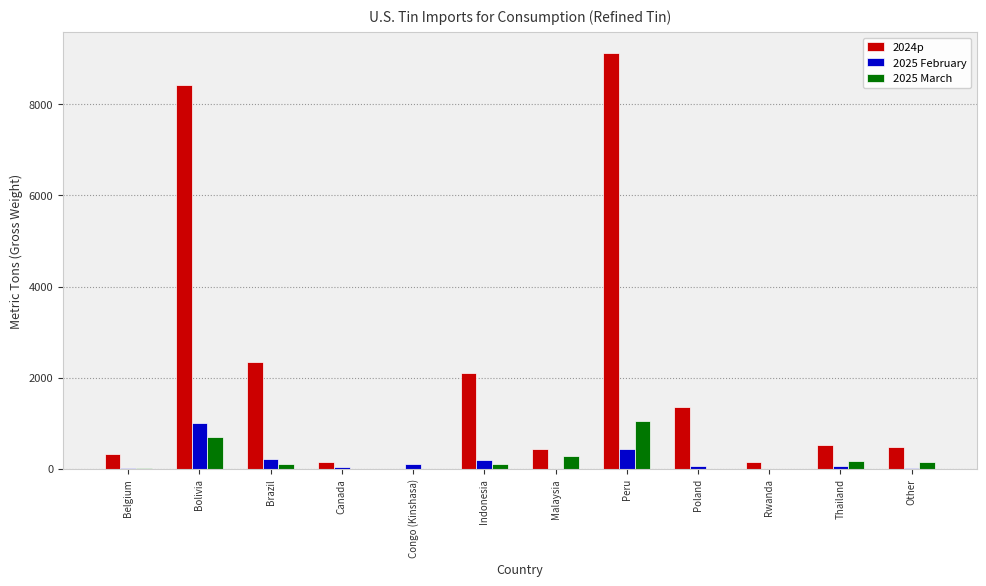

Which series has the largest total across all categories?

2024p